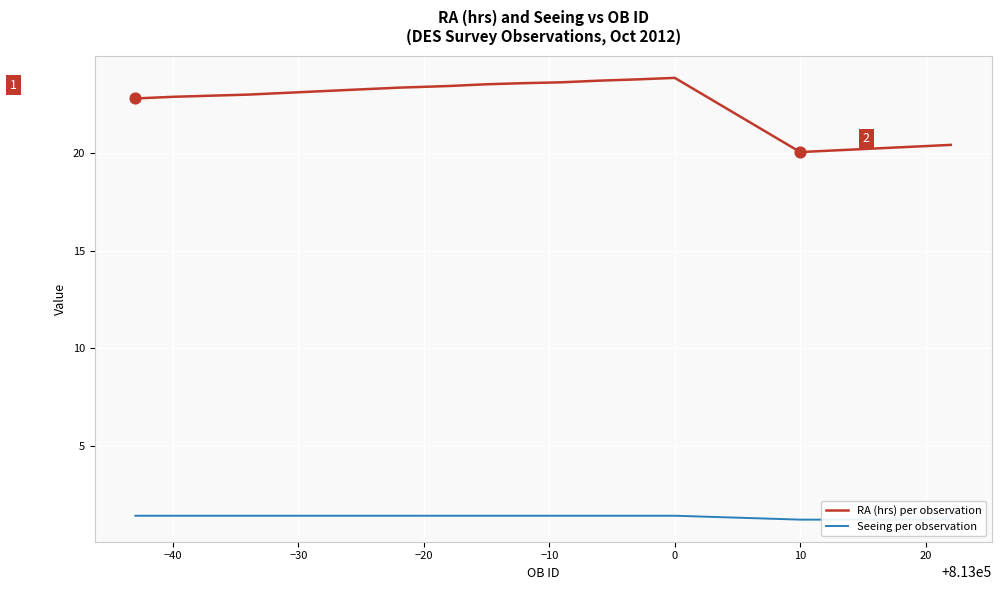

What are all the series names shown in the legend?

RA (hrs) per observation, Seeing per observation